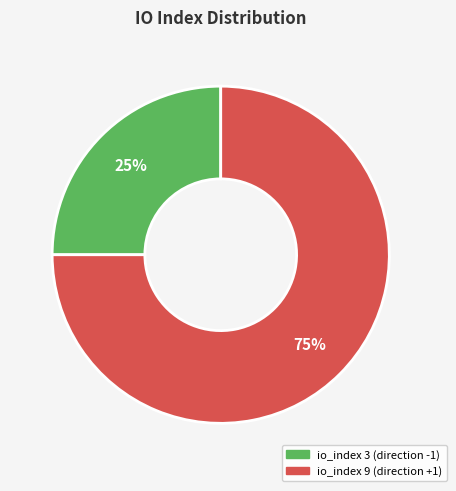

How many segments does this pie chart have?

2